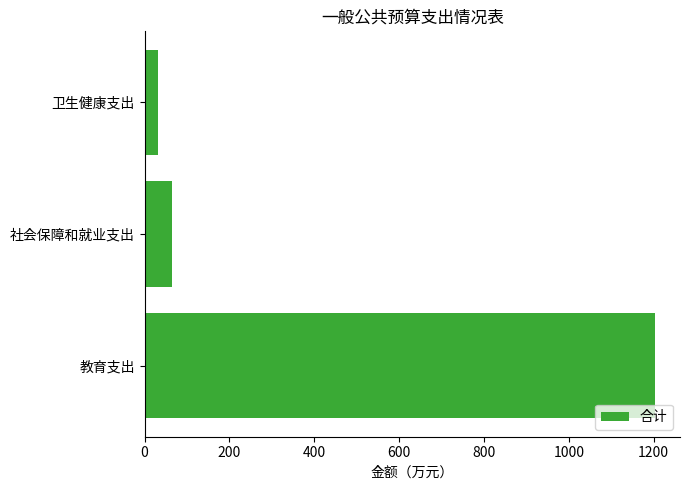

What is the average value?

432.0